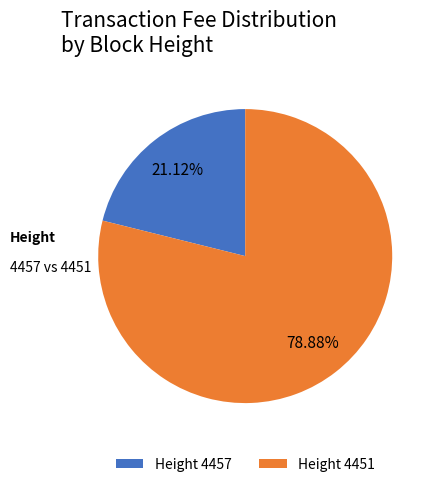

Do Height 4451 and Height 4457 together represent more than half of the pie?

Yes